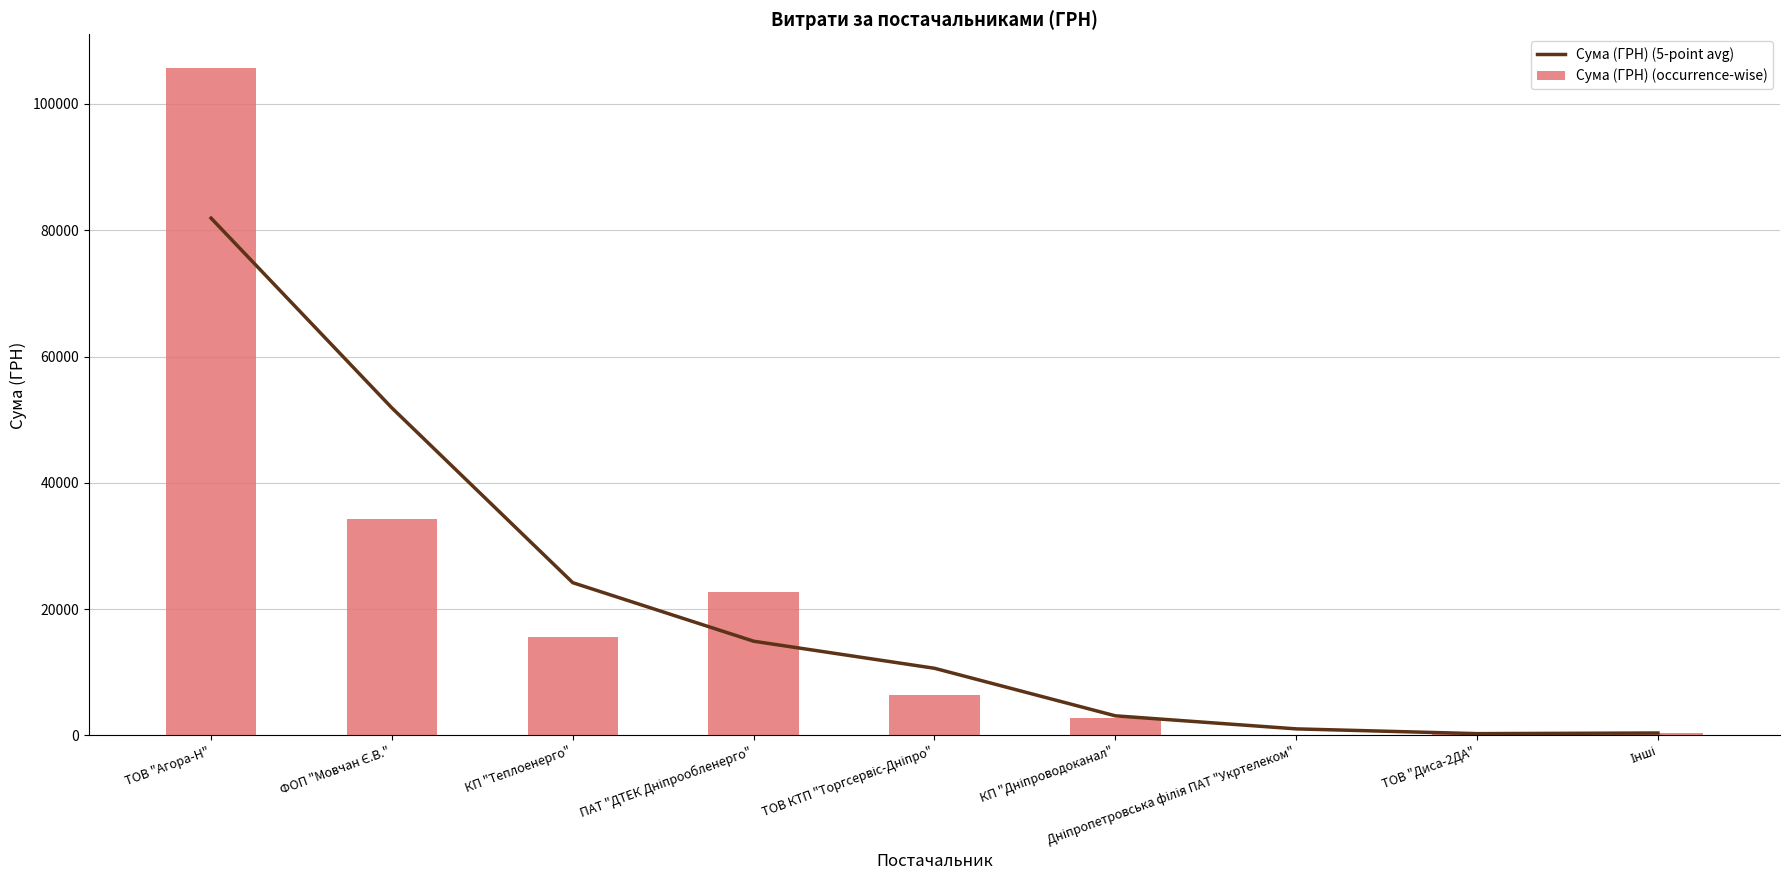

The Сума (ГРН) (5-point avg) series shows 28037.4 at ФОП "Мовчан Є.В.". True or false?

False